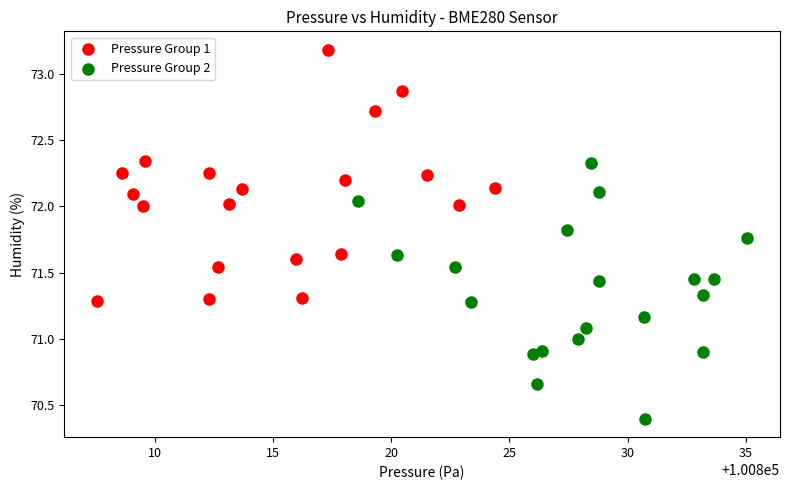

Which series reaches the maximum Y coordinate?

Pressure Group 1